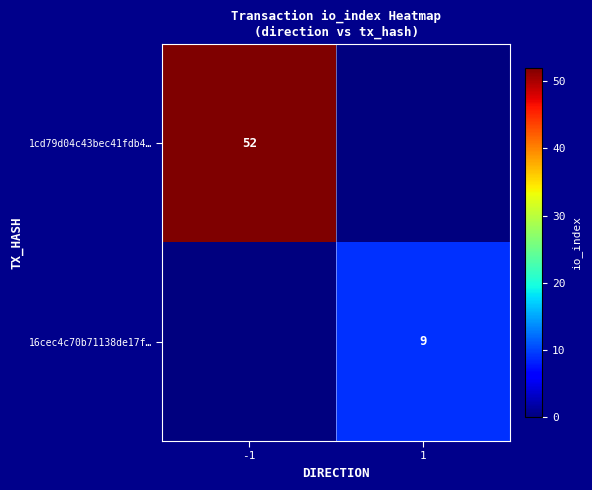

The value of 16cec4c70b71138de17f… at 1 is 9. True or false?

True